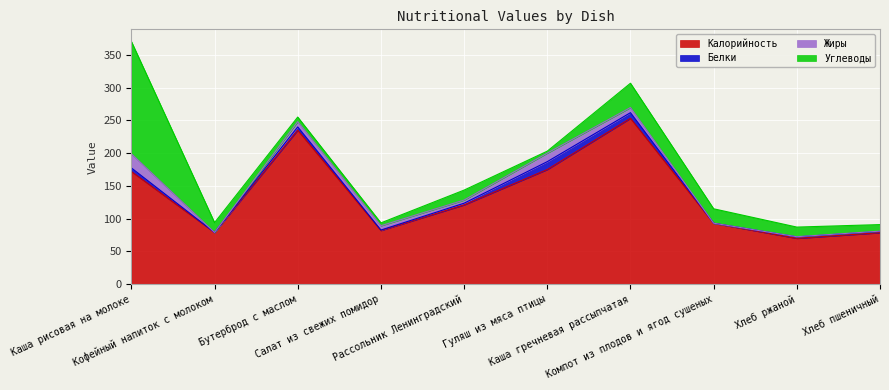

How many categories are shown in the chart?

10